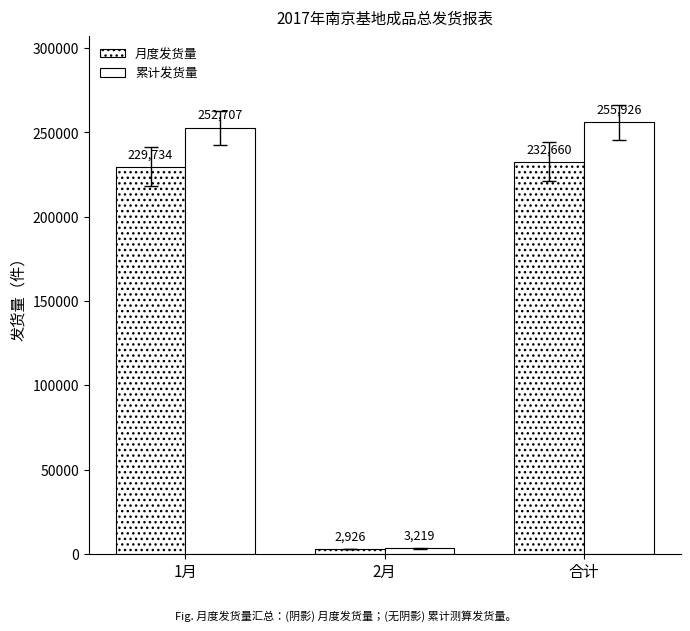

How many categories are shown in the chart?

3